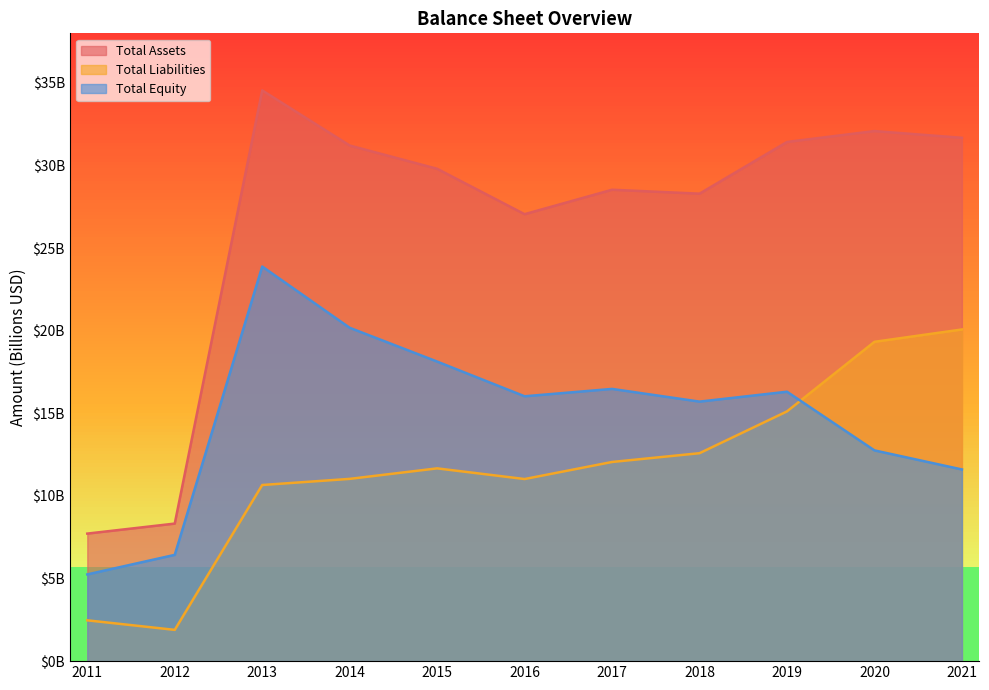

At how many categories does at least one series exceed 29?

6